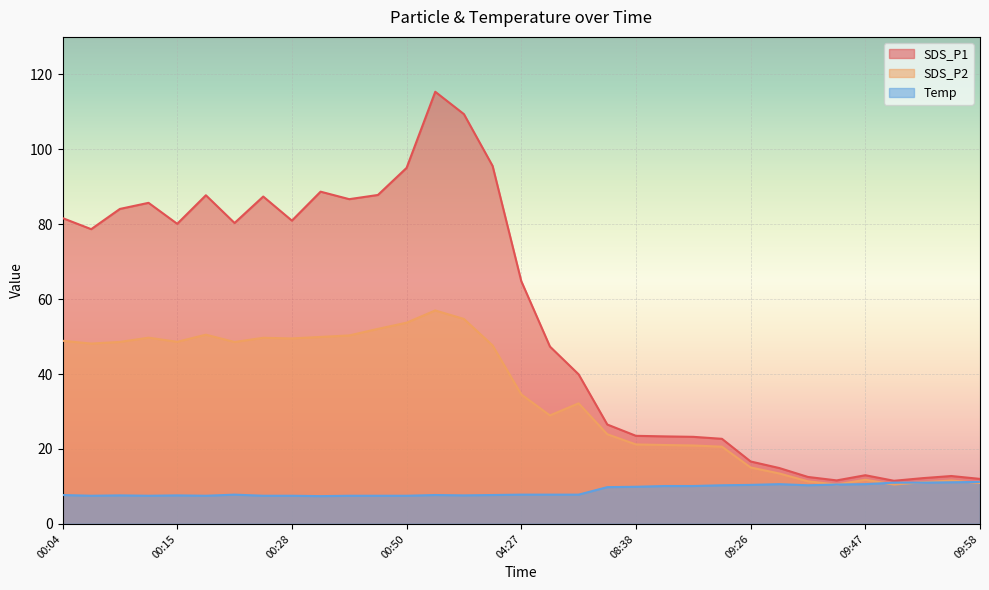

Where does the SDS_P1 series first go above 64?

00:04